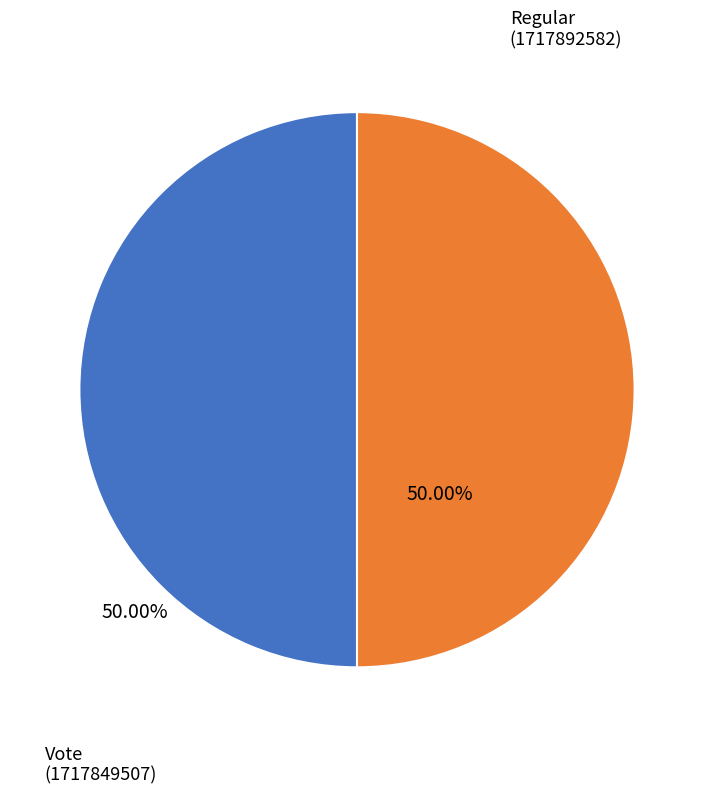

Approximately how many times larger is the value at Vote compared to Regular?

1.0